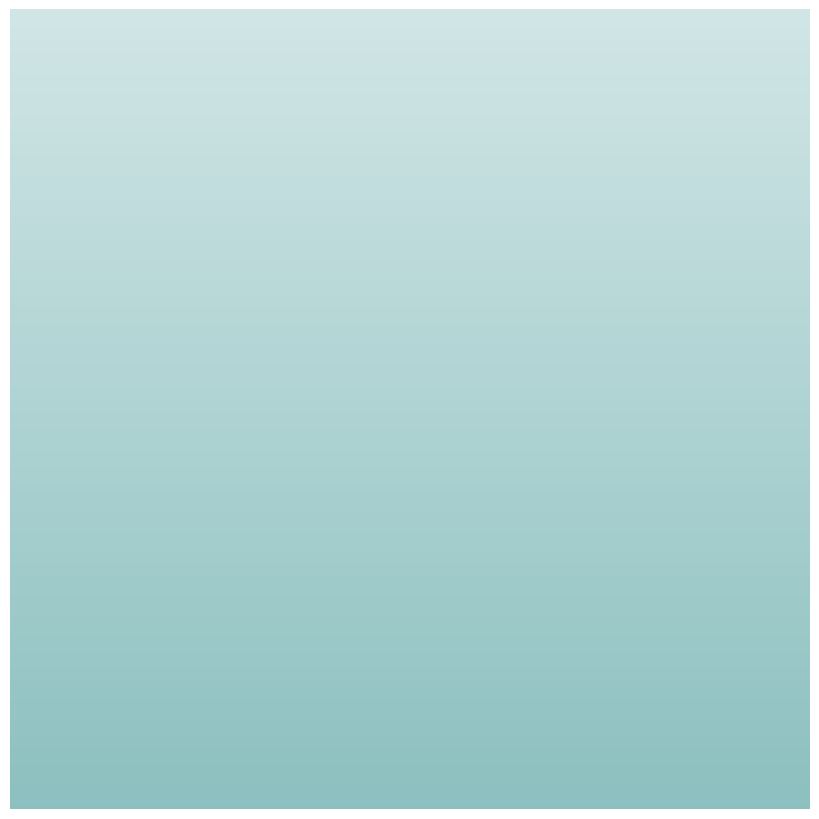

To the nearest percent, what percentage of the pie is Canada?

12%